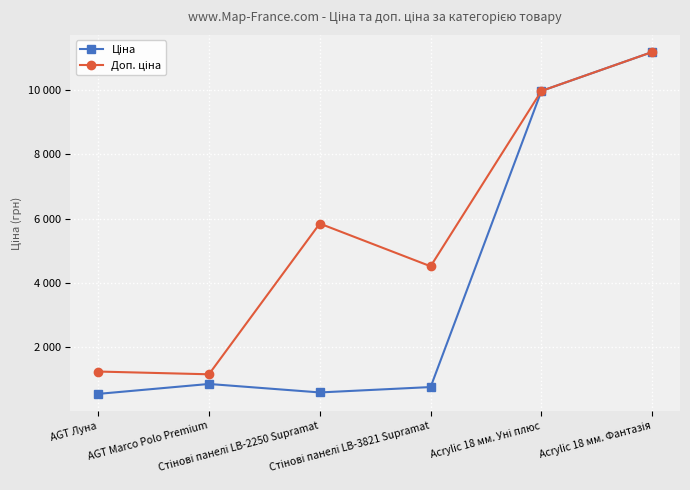

What is the average value of the Ціна series?

3981.2